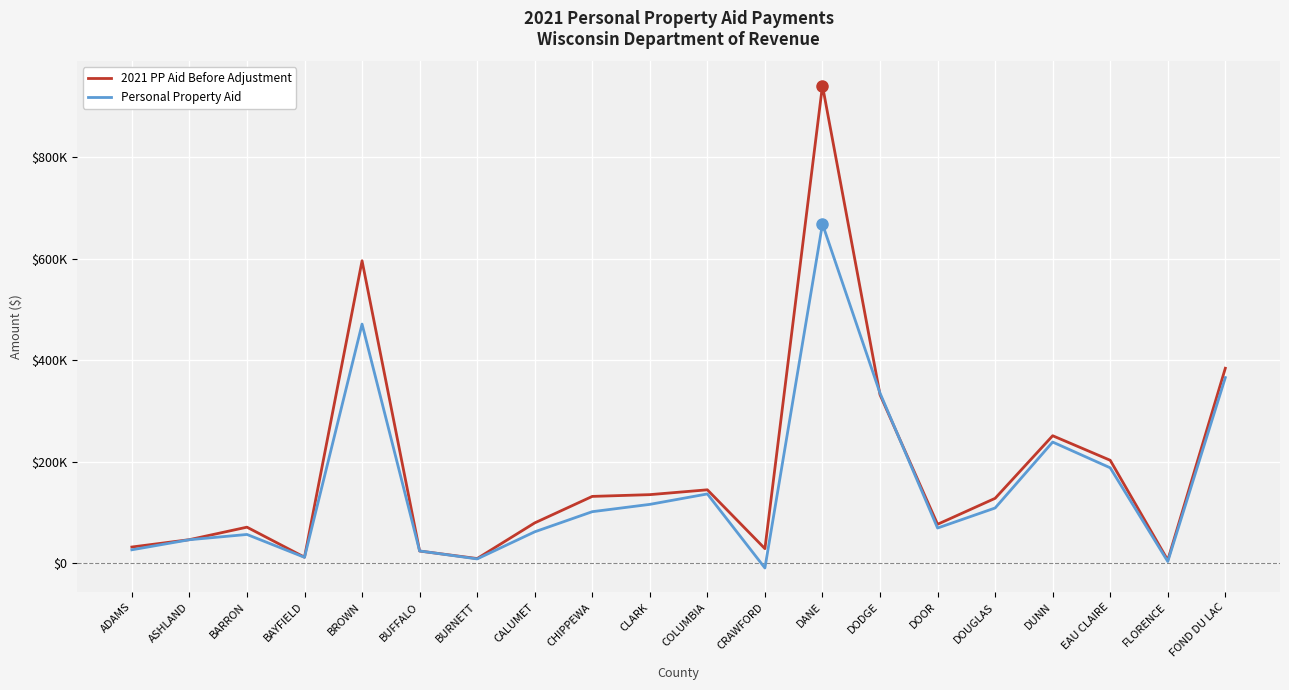

What is the value of the 2021 PP Aid Before Adjustment point at the 6th from the left?

24169.4